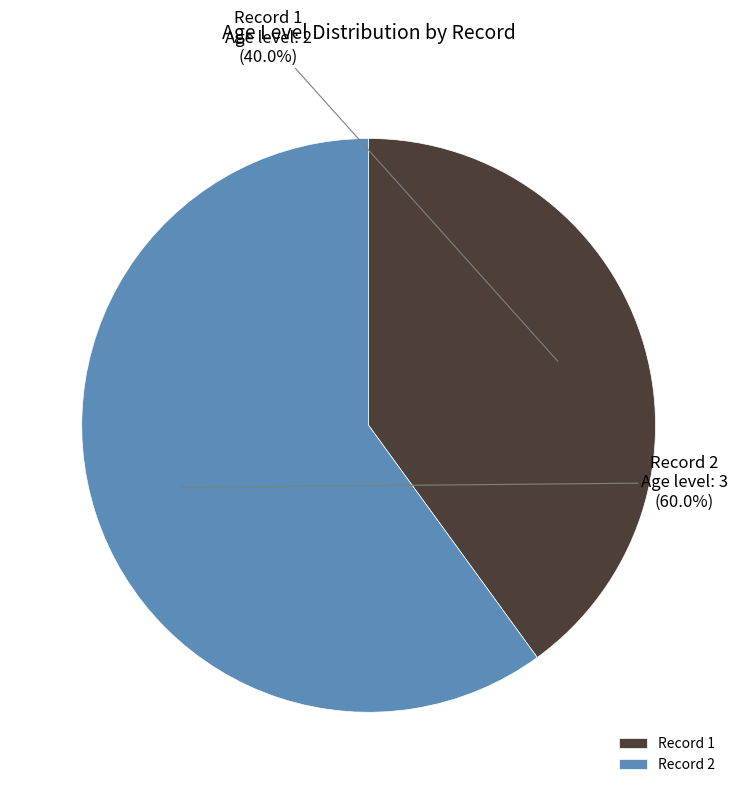

Does Record 2 account for over 50% of the chart?

Yes